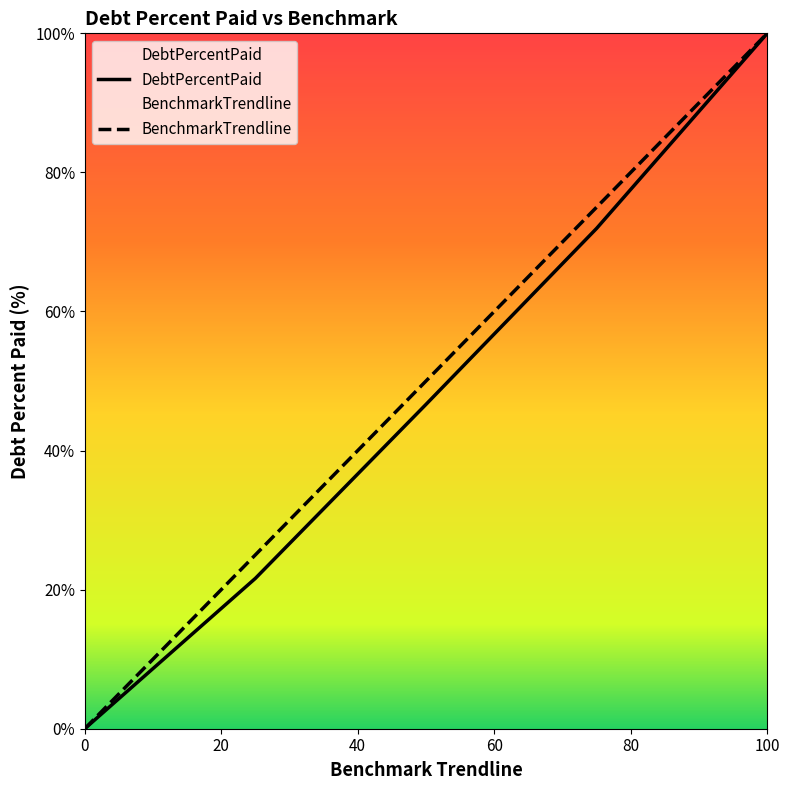

True or false: DebtPercentPaid and BenchmarkTrendline intersect in this chart.

False